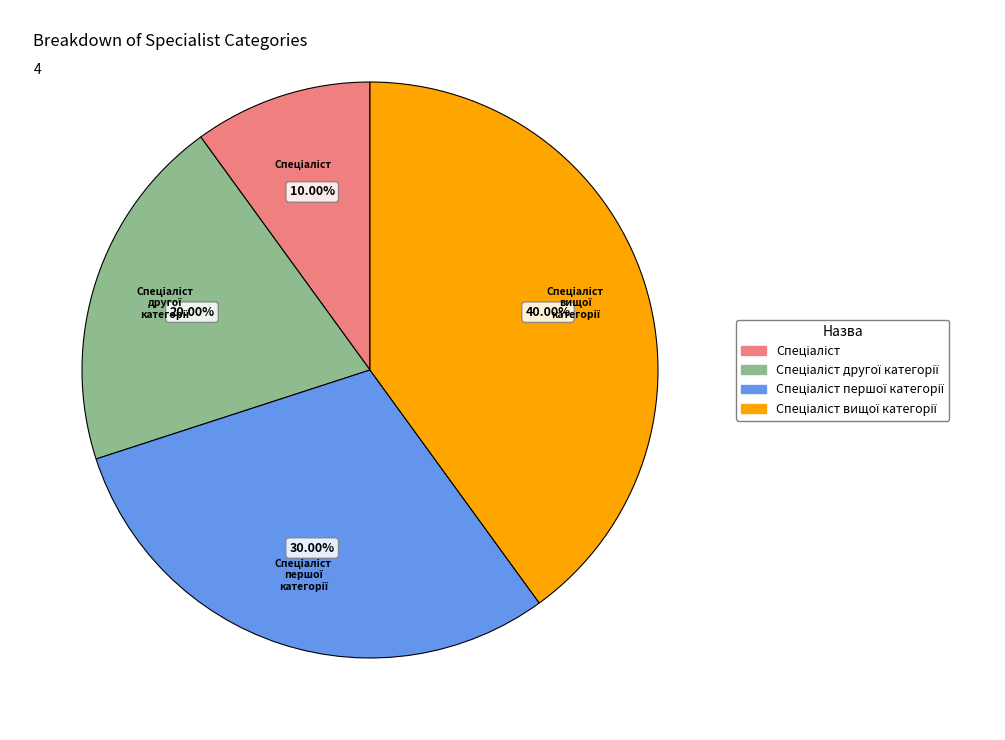

How many segments does this pie chart have?

4